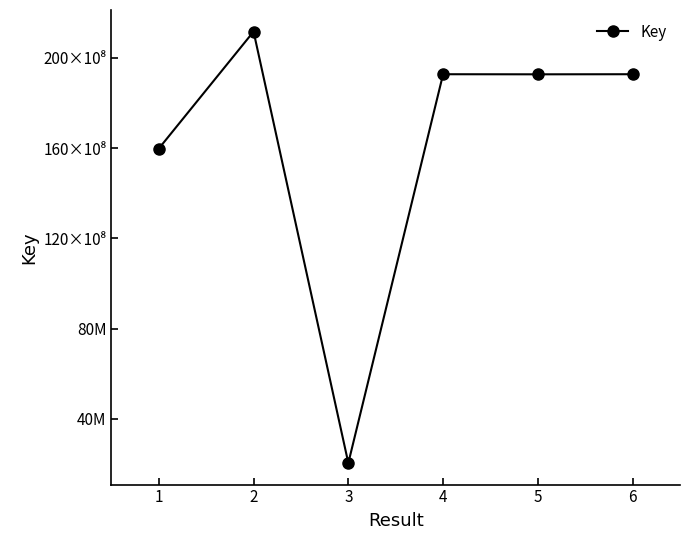

Is this an area chart (filled region under the line)?

No